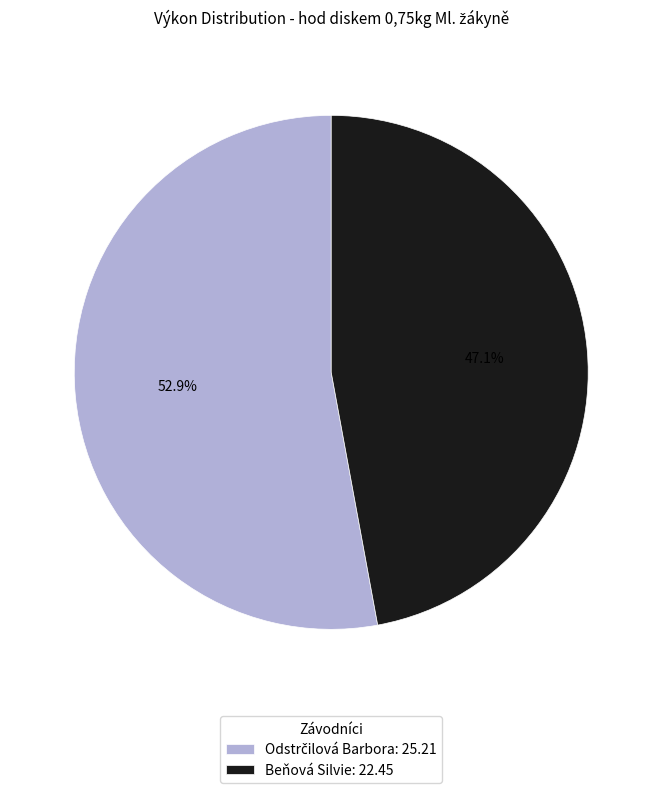

Does any single category account for the majority?

Yes